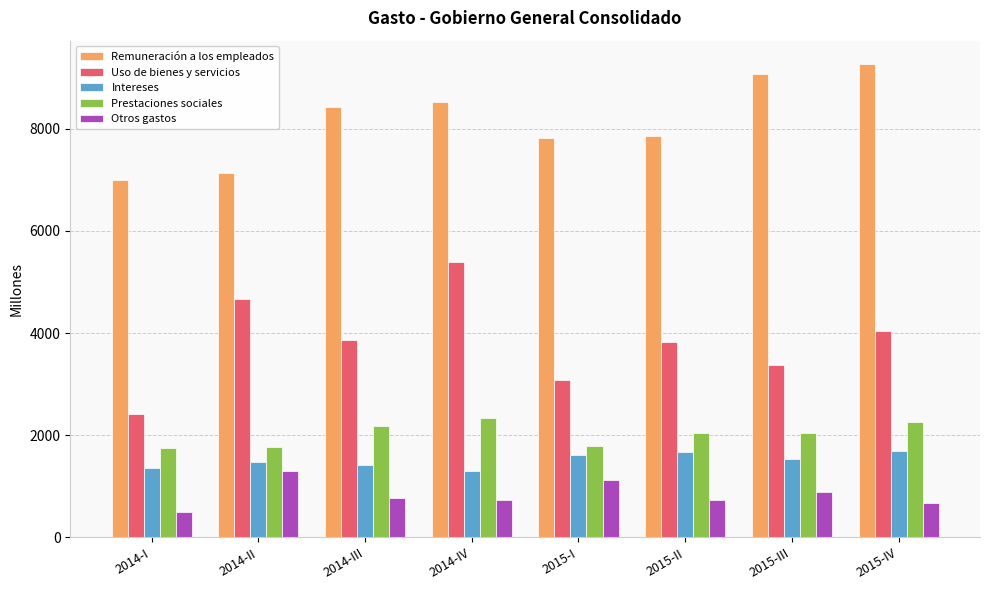

Is the value of Intereses at 2014-IV greater than the value of Remuneración a los empleados at 2014-IV?

No